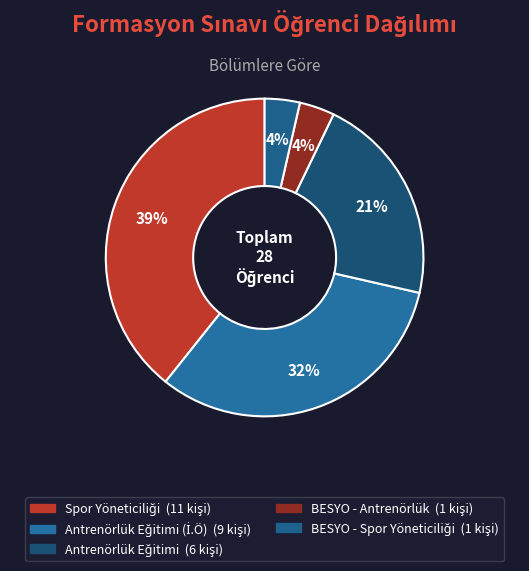

Count the number of slices in the pie.

5